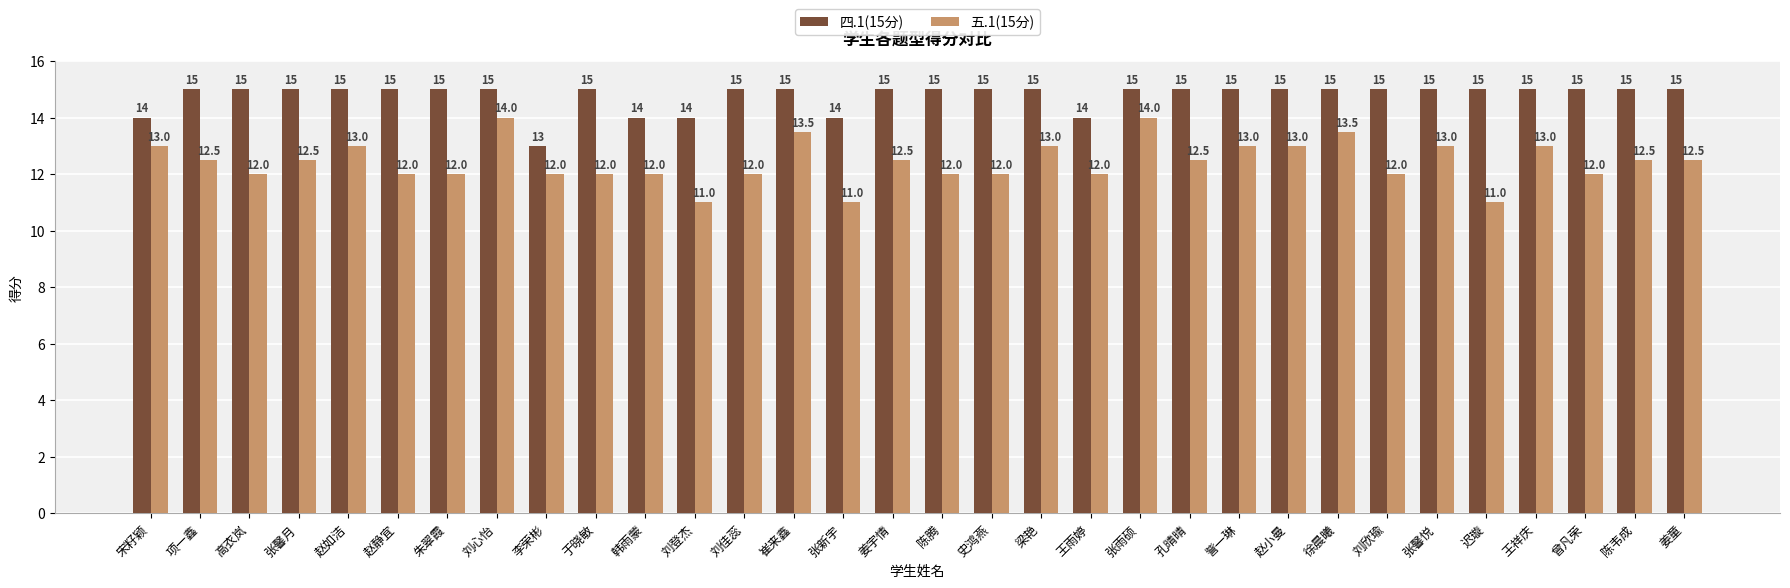

What is the label of the 22nd bar from the right?

韩雨蒙